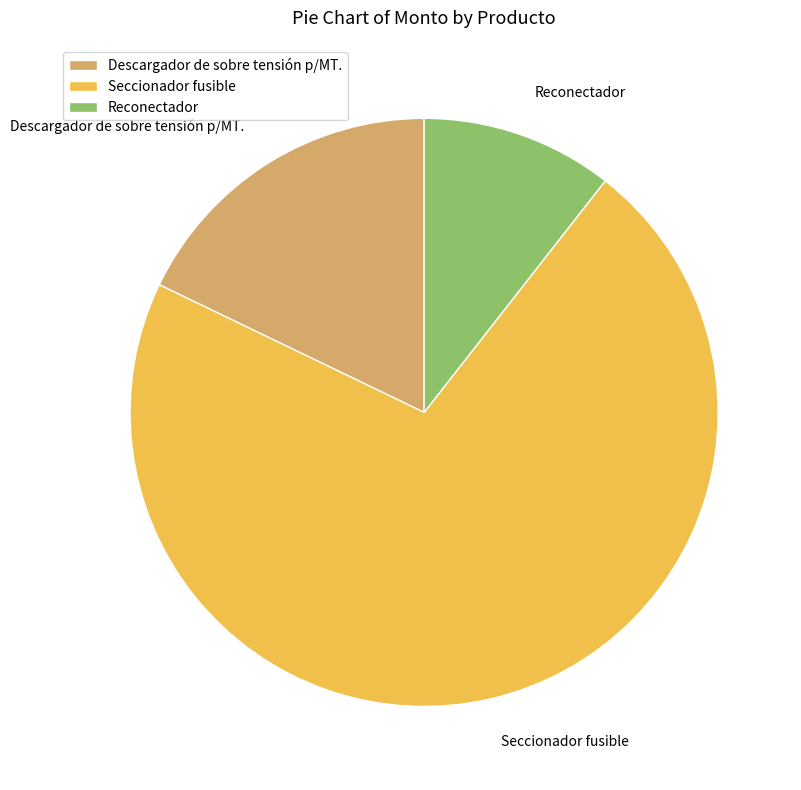

Between Descargador de sobre tensión p/MT. and Reconectador, which is larger?

Descargador de sobre tensión p/MT.